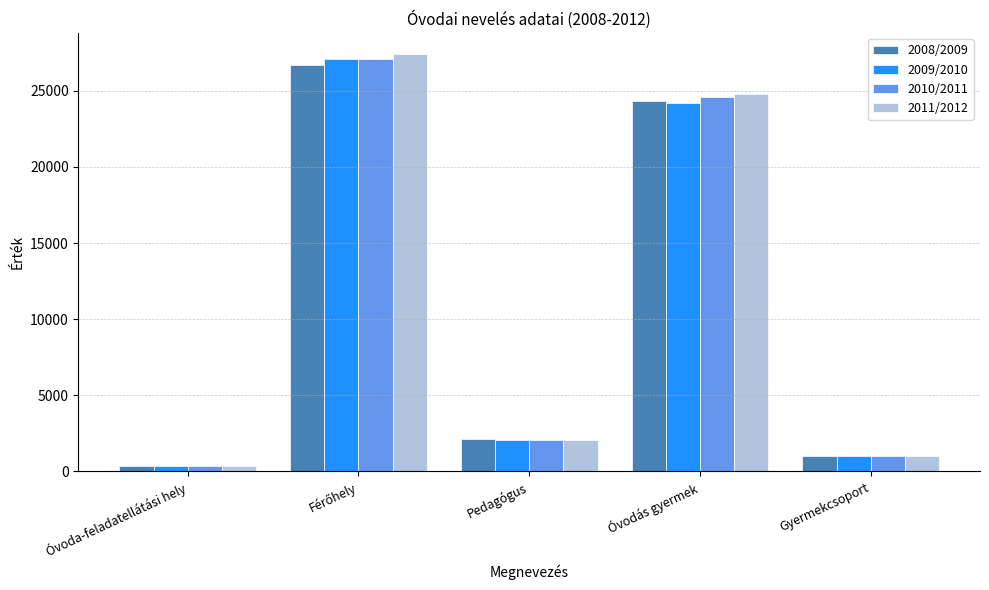

Which label corresponds to the smallest value in the chart?

Óvoda-feladatellátási hely